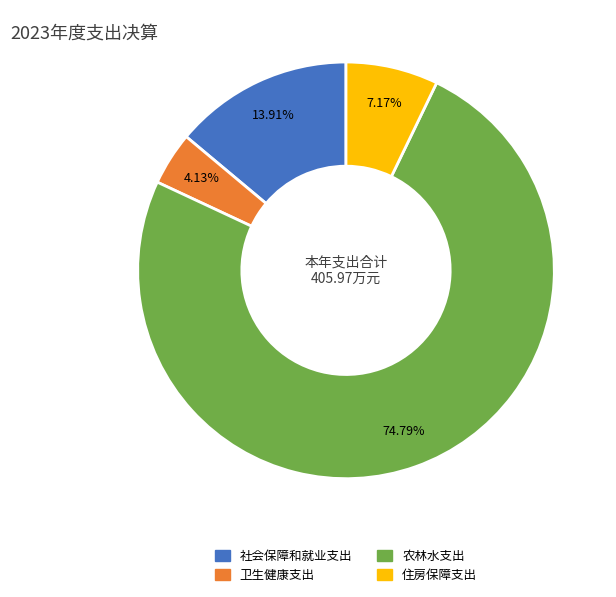

What is the majority slice?

农林水支出